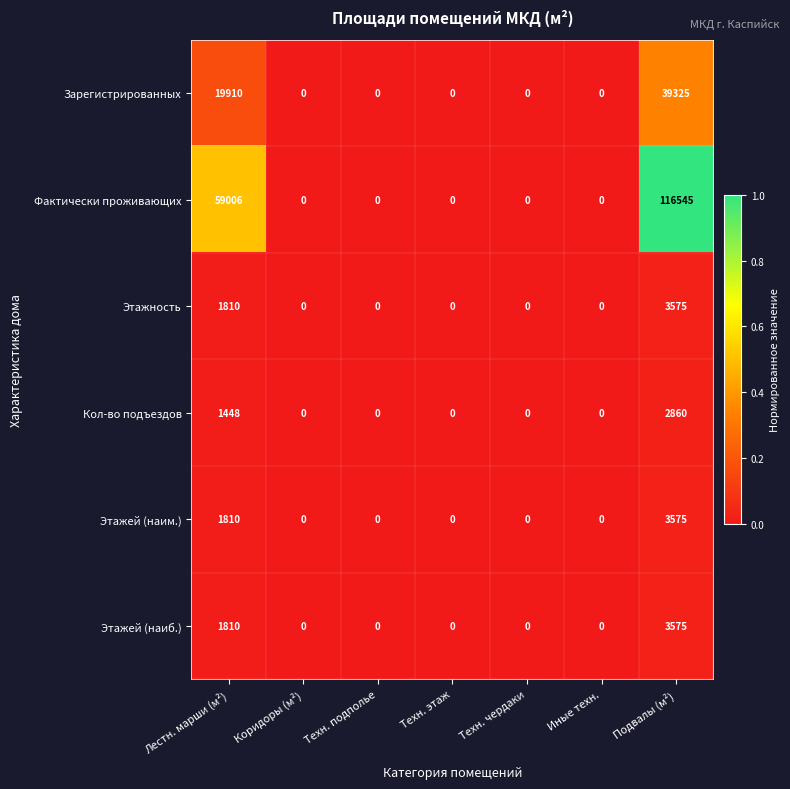

Count the number of data series in this chart.

6